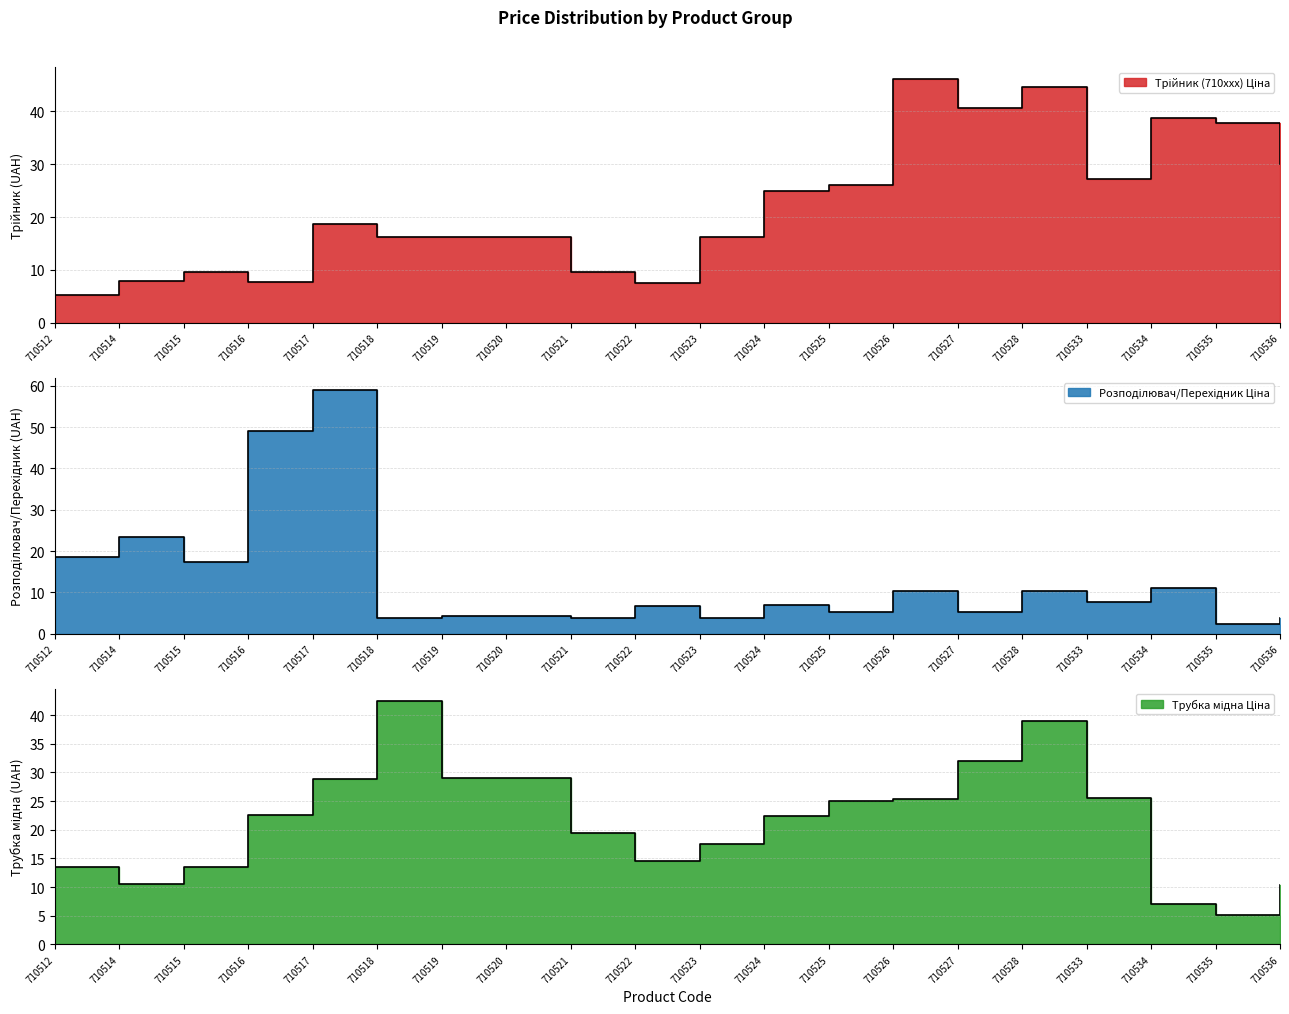

Is it true that Трійник (710xxx) Ціна equals 16.3 at 710518?

True